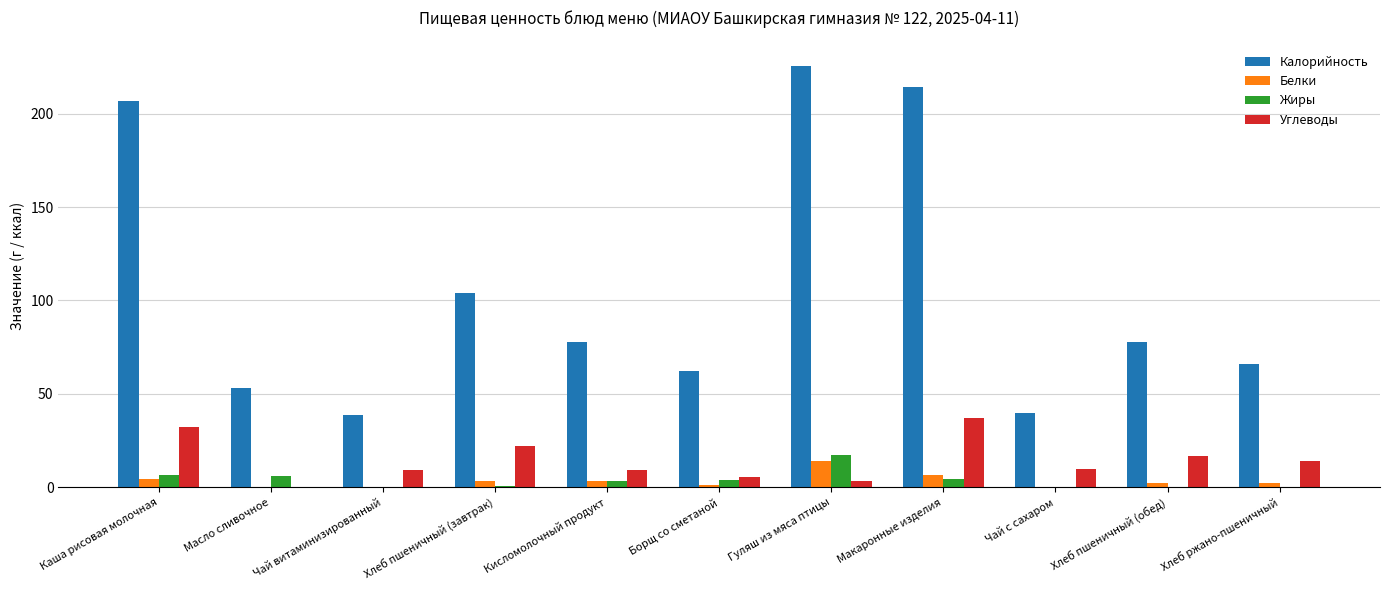

At which label does Калорийность reach its peak?

Гуляш из мяса птицы